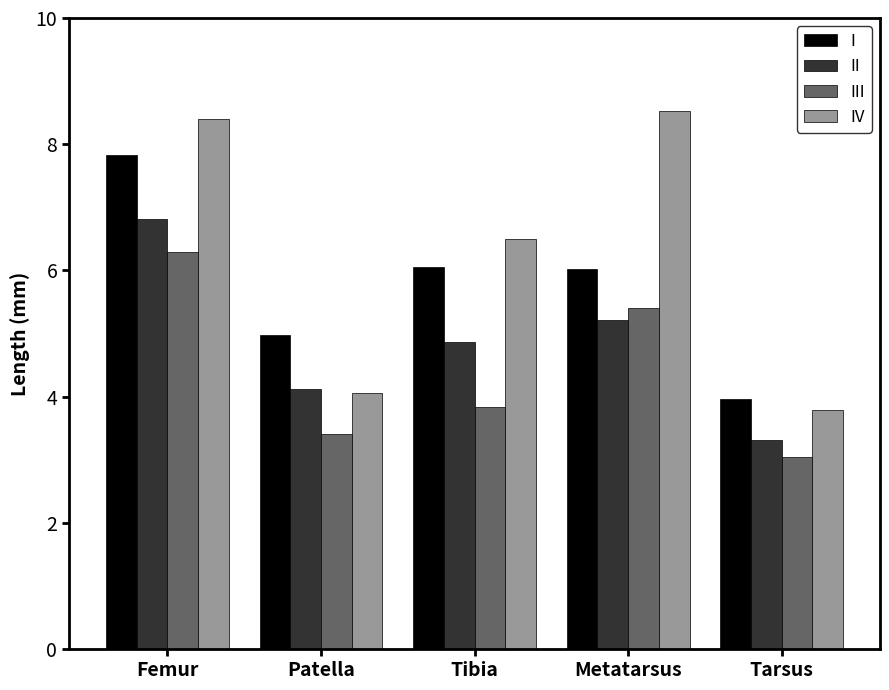

What value does the III series have at Femur?

6.3